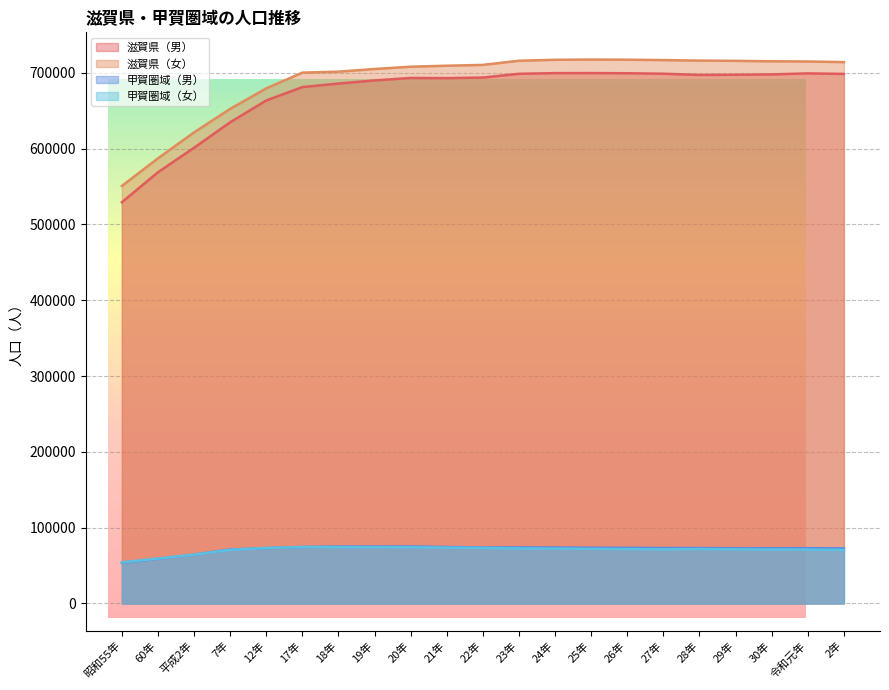

Reading right to left, transcribe all the data shown in this chart.

滋賀県（男）: 2年=698424	令和元年=699138	30年=697791	29年=697288	28年=697076	27年=698690	26年=699312	25年=699542	24年=699480	23年=698585	22年=693638	21年=692886	20年=693106	19年=689872	18年=685723	17年=681079	12年=663432	7年=634648	平成2年=601082	60年=568735	昭和55年=529208
滋賀県（女）: 2年=713991	令和元年=714821	30年=715090	29年=715668	28年=716003	27年=716683	26年=717188	25年=717410	24年=717066	23年=715813	22年=710339	21年=709246	20年=707967	19年=704937	18年=701387	17年=700153	12年=679400	7年=652357	平成2年=621329	60年=587109	昭和55年=550690
甲賀圏域（男）: 2年=72699	令和元年=72914	30年=72830	29年=72812	28年=73115	27年=73119	26年=73377	25年=73551	24年=73825	23年=74000	22年=73929	21年=74482	20年=75220	19年=75098	18年=75062	17年=74521	12年=72980	7年=71317	平成2年=64340	60年=58992	昭和55年=53698
甲賀圏域（女）: 2年=70616	令和元年=71046	30年=71159	29年=71463	28年=71761	27年=71368	26年=71702	25年=72023	24年=72390	23年=72591	22年=73260	21年=73678	20年=74099	19年=74166	18年=74273	17年=74447	12年=73244	7年=70799	平成2年=64421	60年=59299	昭和55年=54234